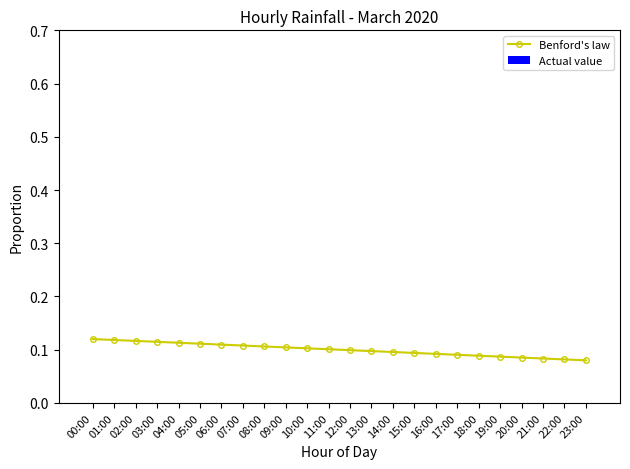

What is the sum of all values?

2.4